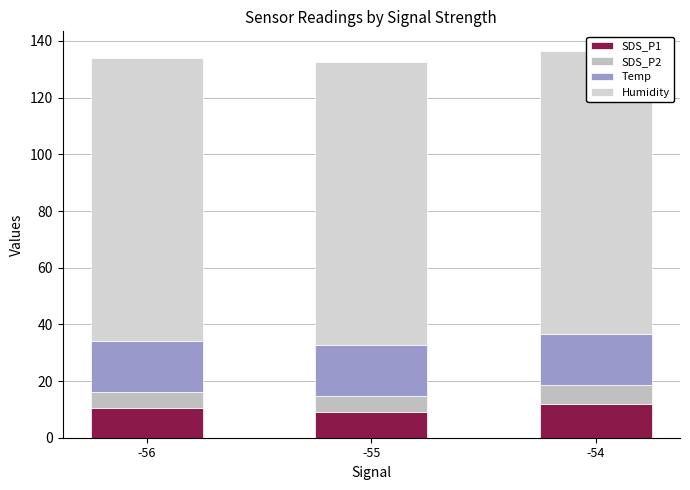

What is the smallest value displayed?

5.6